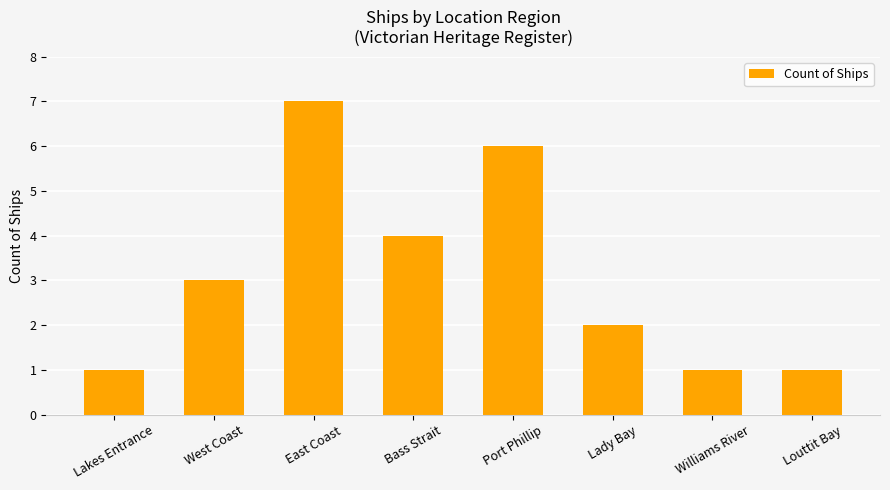

Count the values in the range 1 to 6.

7